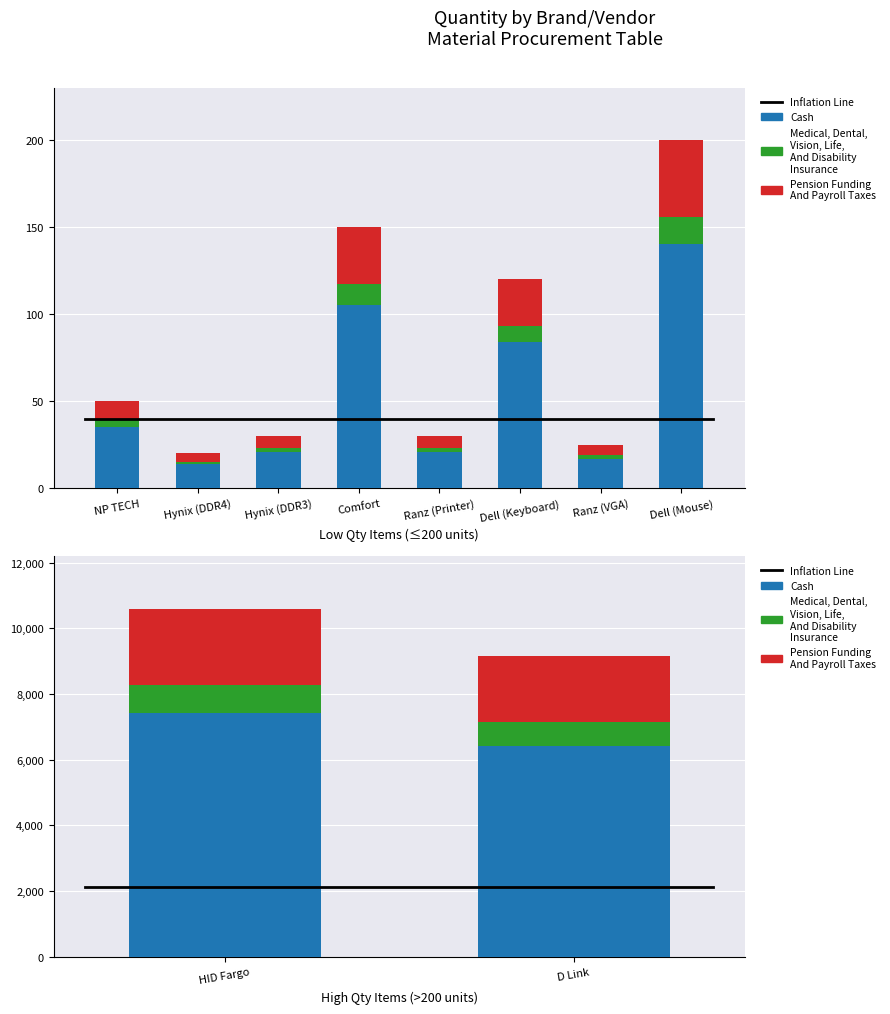

What is the sum of all Pension Funding
And Payroll Taxes values?

4346